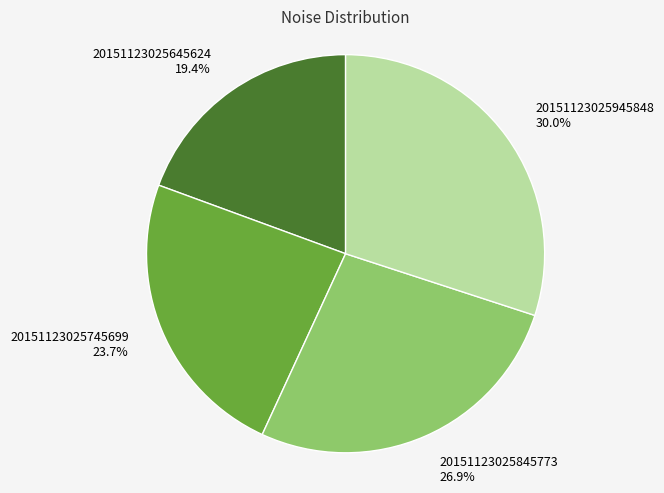

To the nearest percent, what is the difference between the largest and smallest slice percentages?

11%